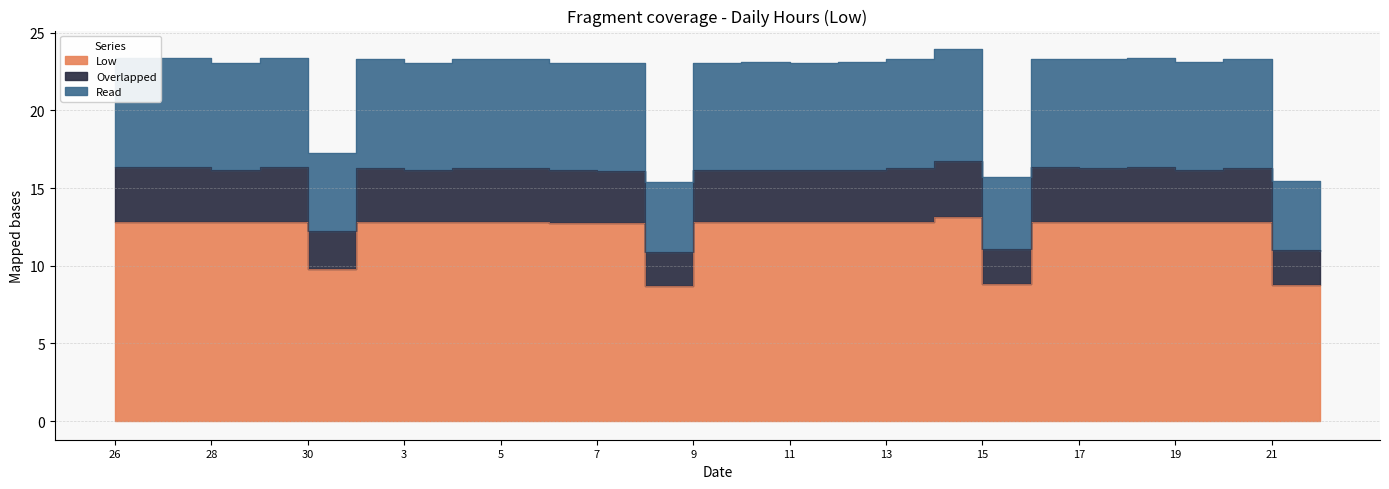

What is the difference between the highest and lowest values at 10?

10.3